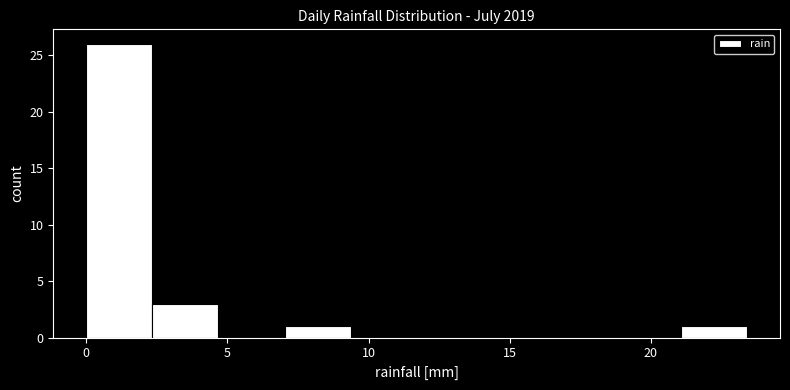

Reading left to right, list every bar in this chart as the range it spans on the x-axis followed by its height. Neither the bar edges nor the heights are printed on the chart, so give them approximately, as read against the axes.

0.0 to 2.5: 26
2.5 to 4.5: 3
4.5 to 7.0: 0
7.0 to 9.5: 1
9.5 to 11.5: 0
11.5 to 14.0: 0
14.0 to 16.5: 0
16.5 to 18.5: 0
18.5 to 21.0: 0
21.0 to 23.5: 1